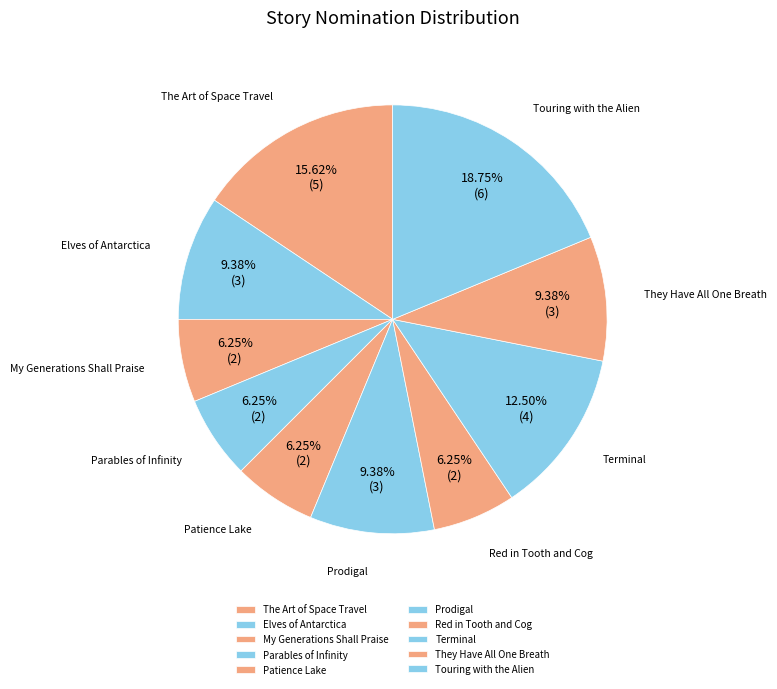

To the nearest percent, what is the difference between the Parables of Infinity and Elves of Antarctica slice percentages?

3%